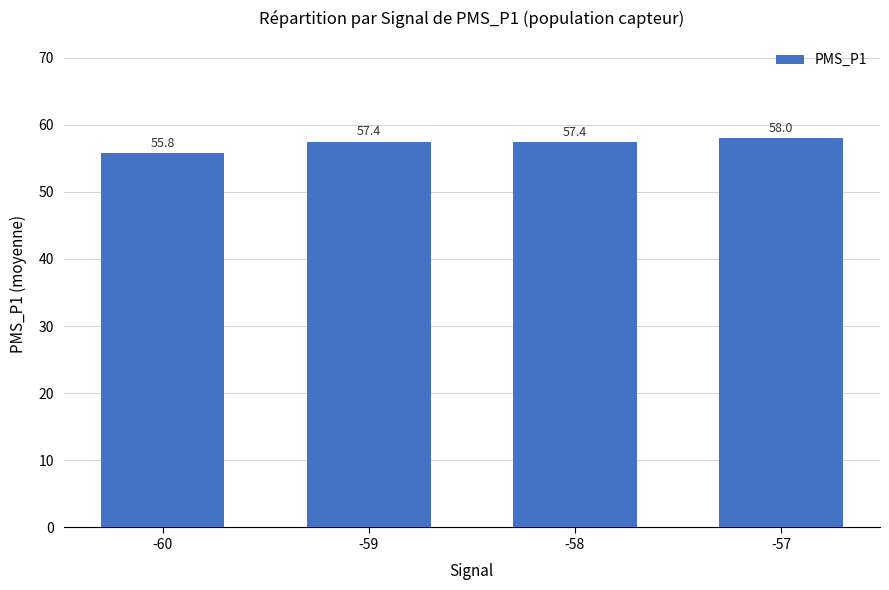

How many bars are there in total?

4